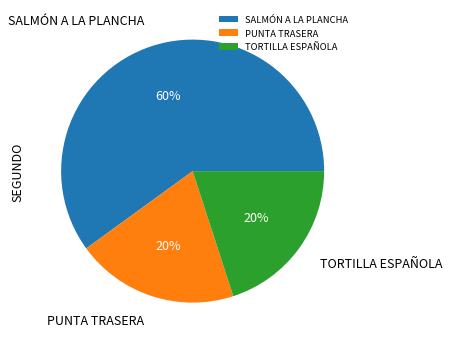

Which slice represents more than half of the pie?

SALMÓN A LA PLANCHA